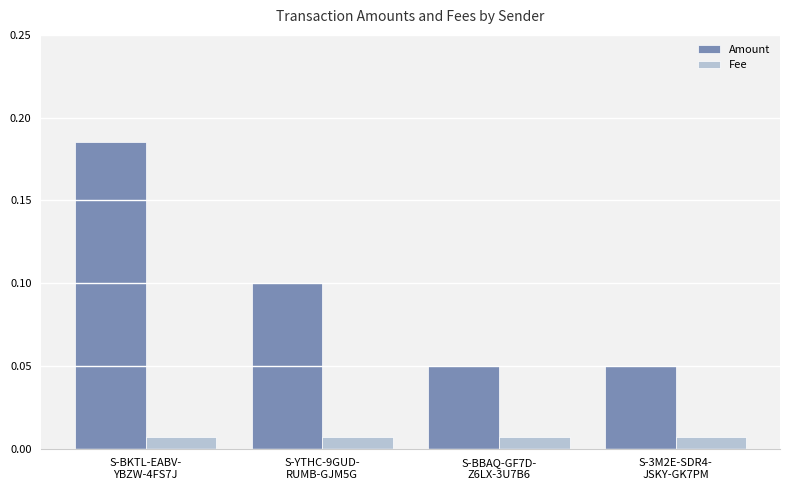

Which series has the largest range (max minus min)?

Amount